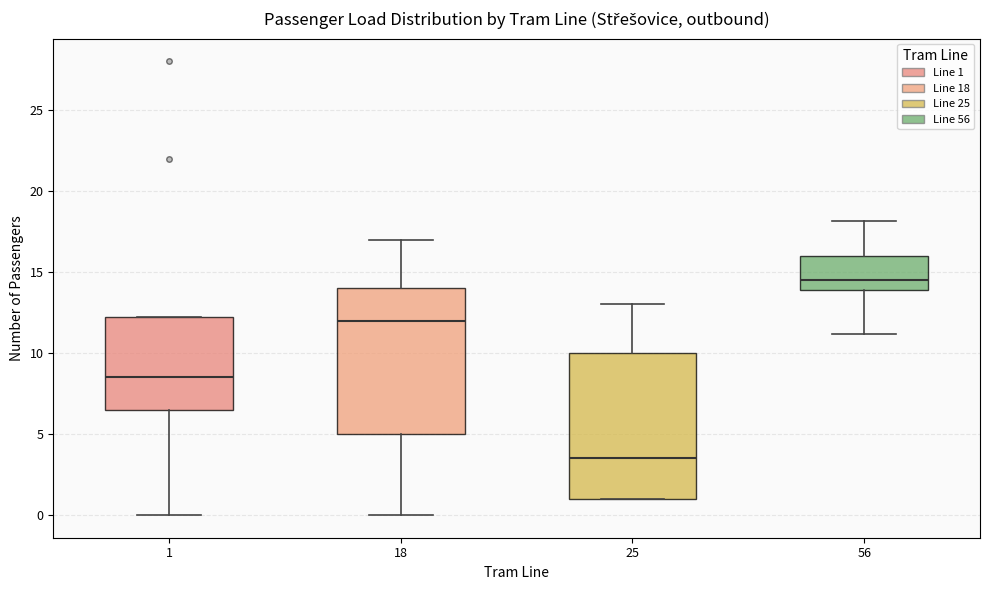

Which box's median line is the highest?

56